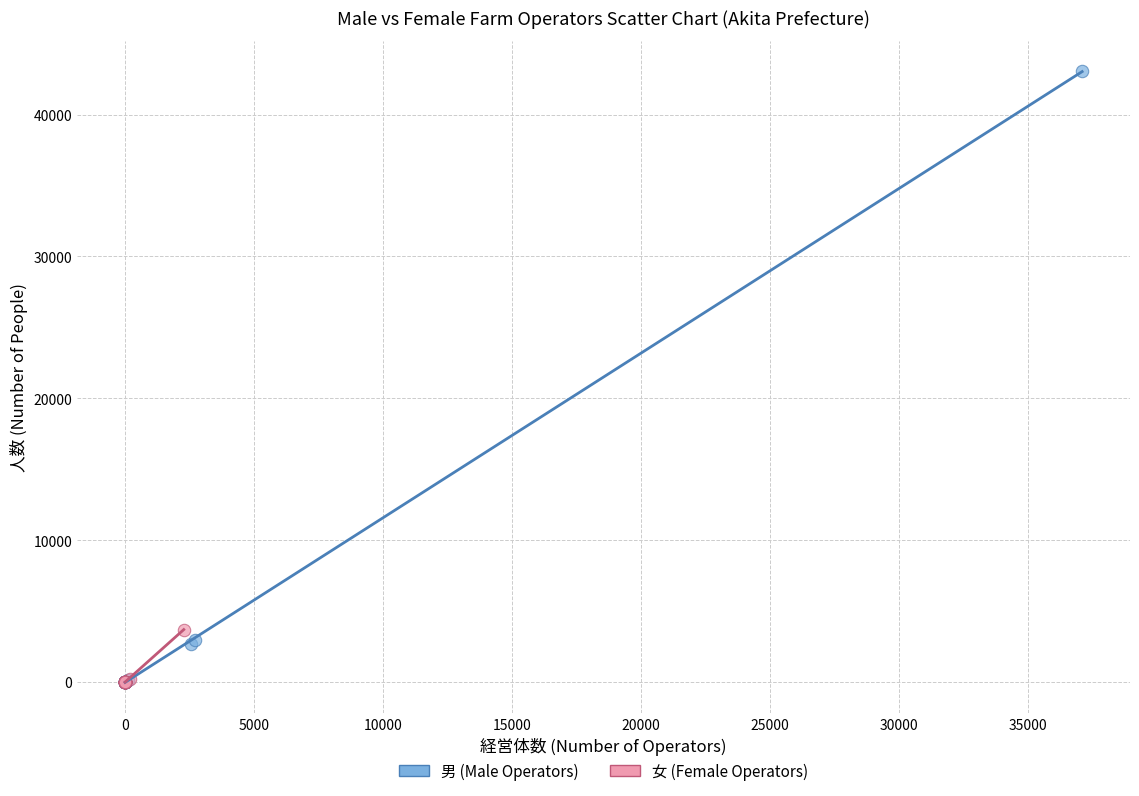

Which series has the largest Y range (max minus min)?

男 (Male Operators)